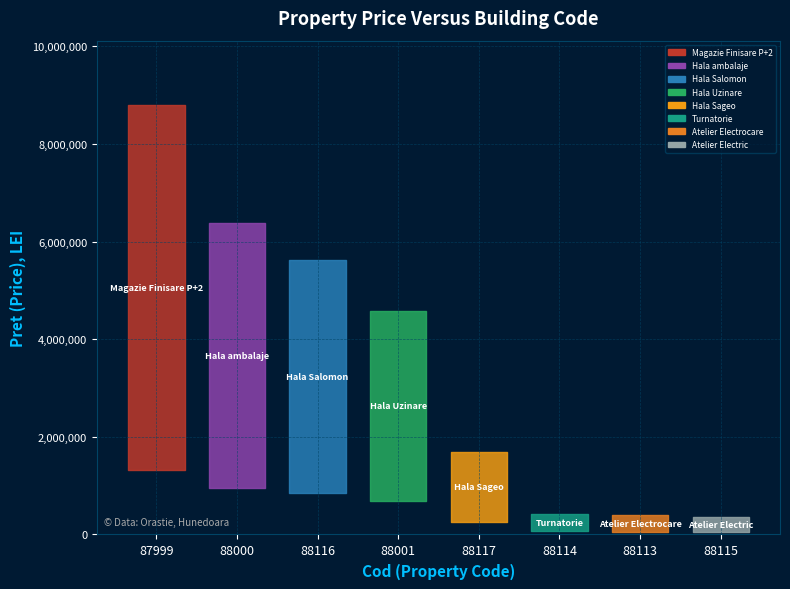

At which label is the value closest to 4573500?

88001